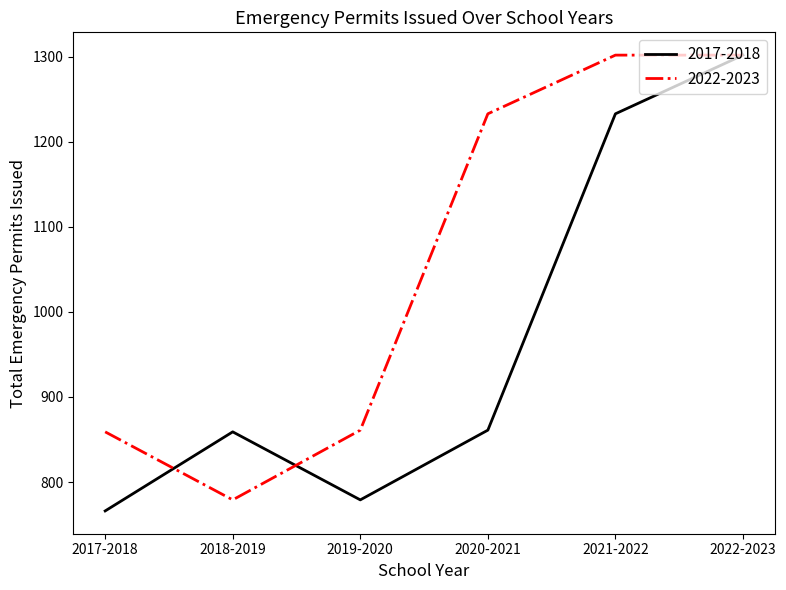

Which series changed the most between 2019-2020 and 2020-2021?

2022-2023